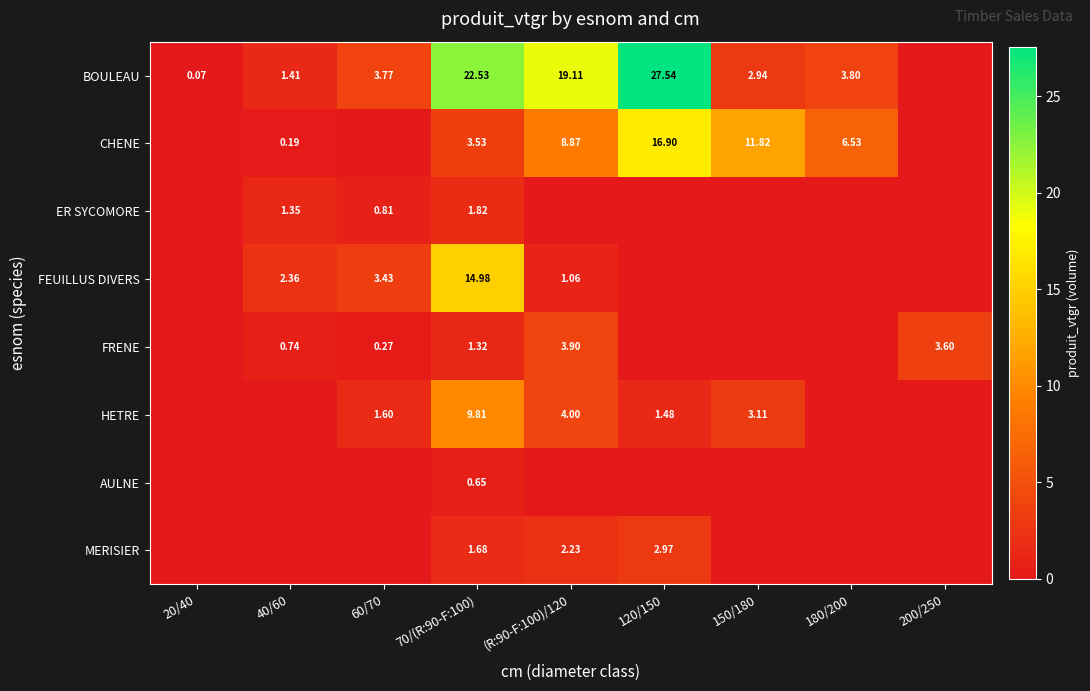

The AULNE series shows 0.0 at (R:90-F:100)/120. True or false?

True